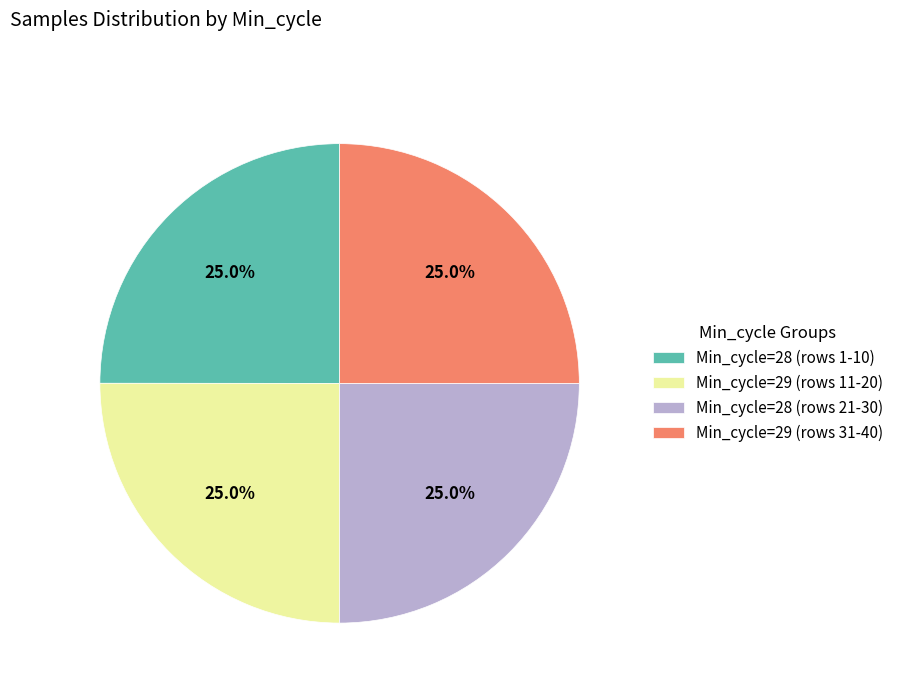

What percentage is NOT represented by Min_cycle=28 (rows 1-10)?

75.0%